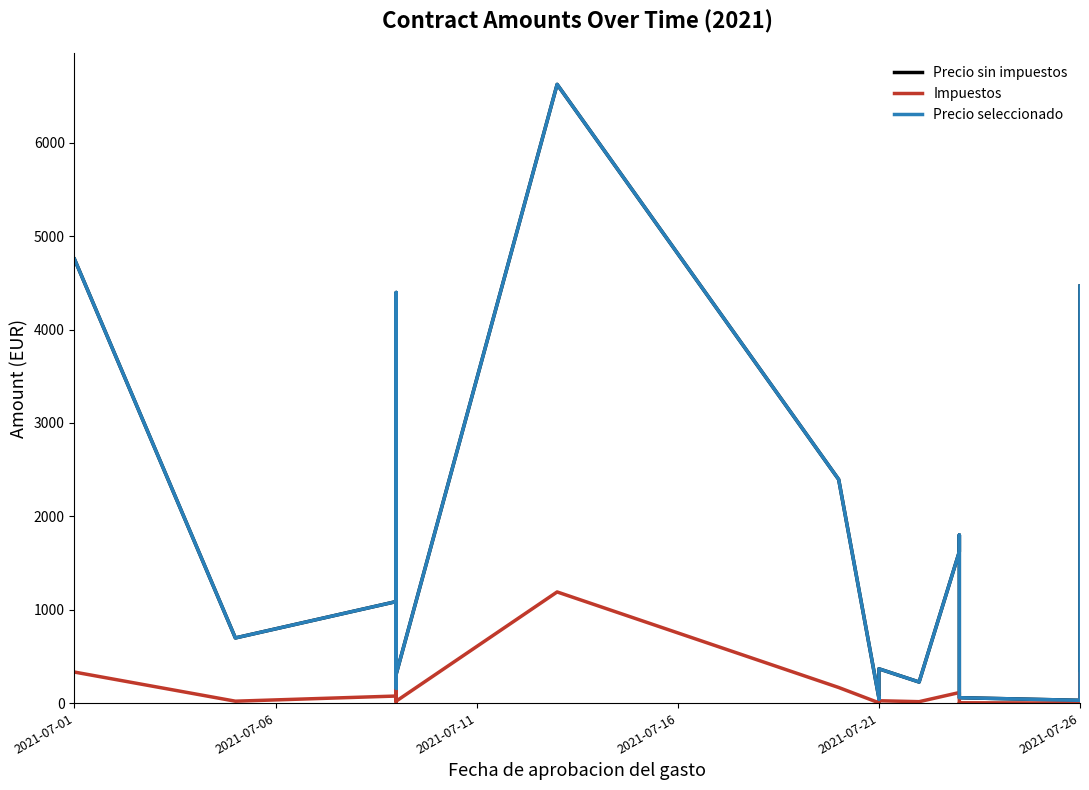

In Impuestos, how many points are higher than both neighbors (excluding endpoints)?

6